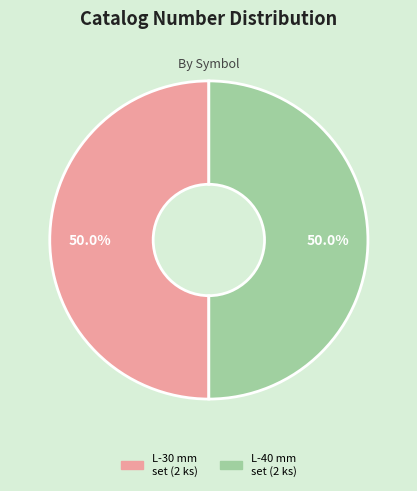

Approximately how many times larger is the value at L-30 mm set (2 ks) compared to L-40 mm set (2 ks)?

1.0